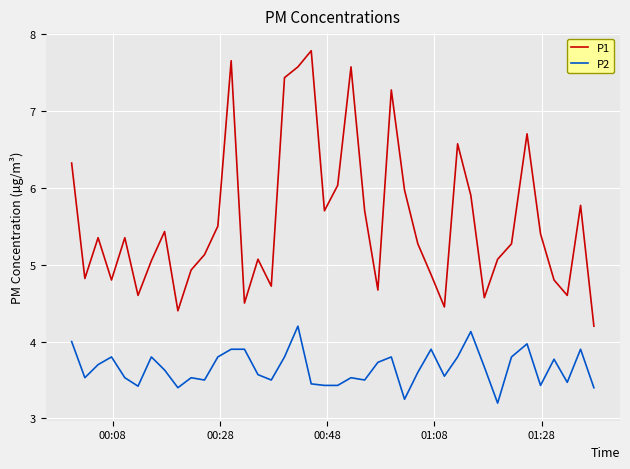

Count the number of data series in this chart.

2